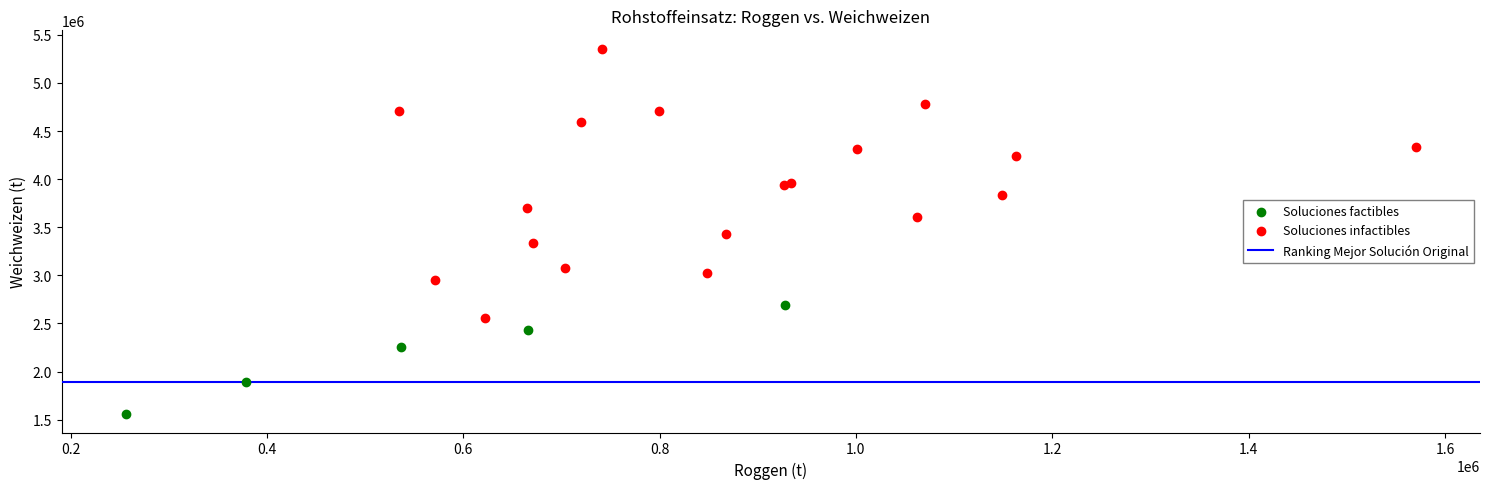

Which series has the largest Y range (max minus min)?

Soluciones infactibles